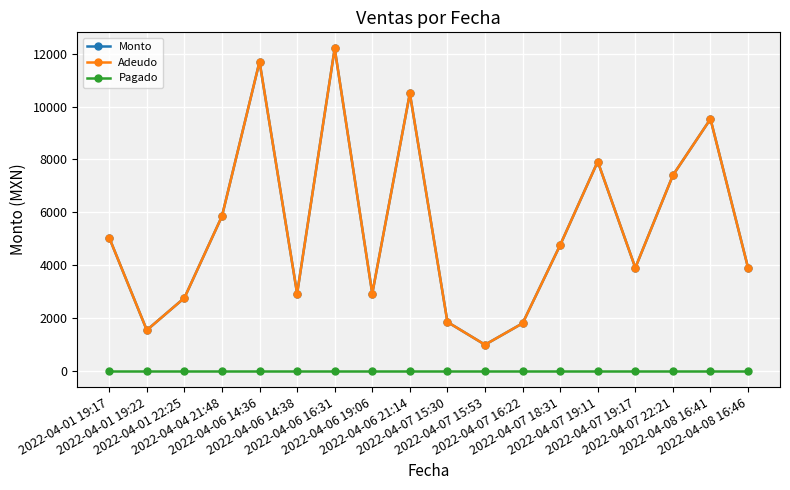

Does the chart have visible grid lines?

Yes